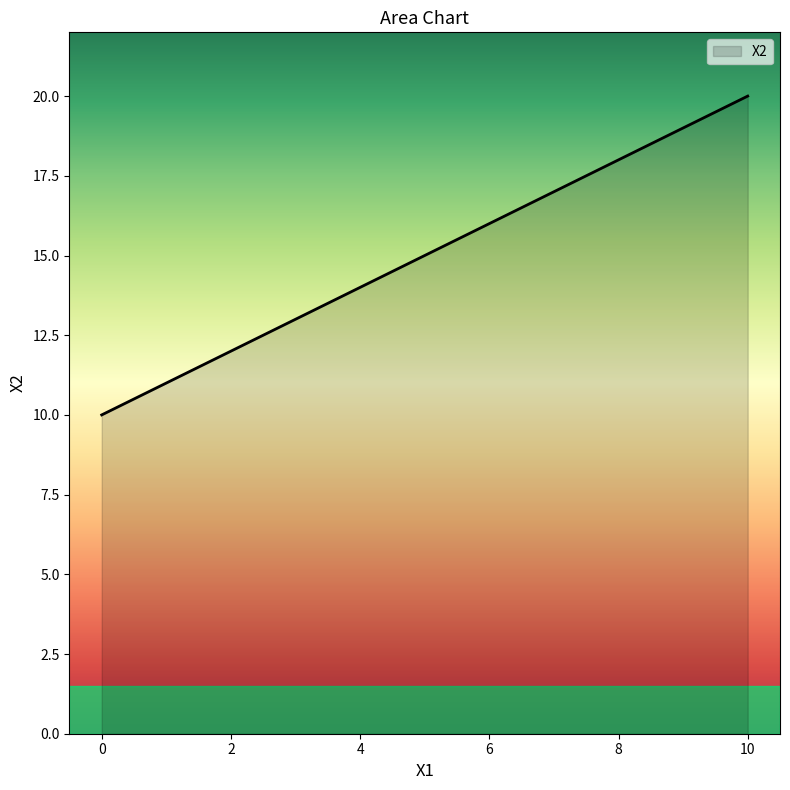

How many categories are shown in the chart?

11